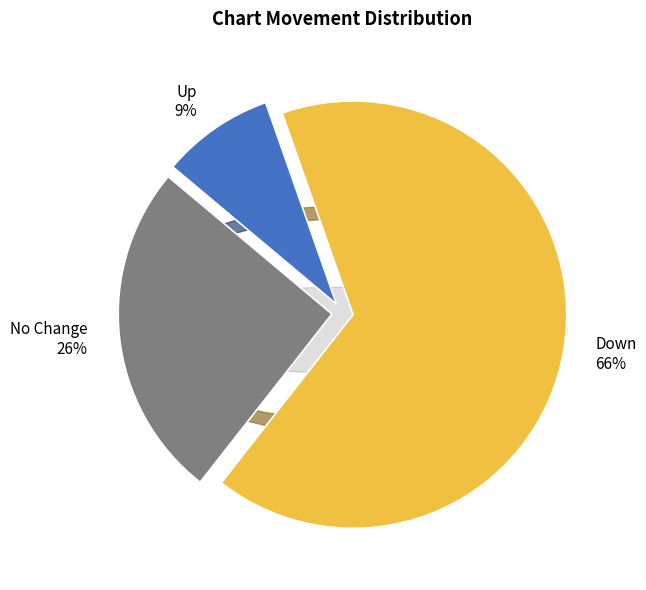

True or false: up accounts for 9% of the total.

True